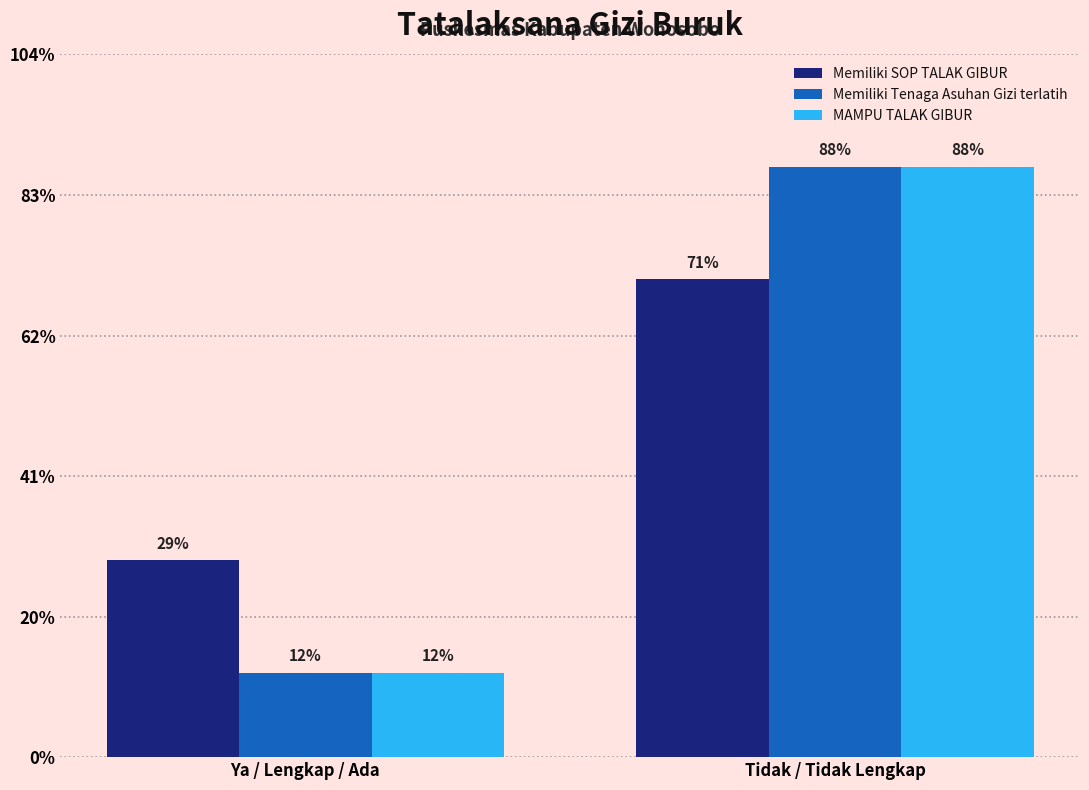

Does the chart contain any negative values?

No